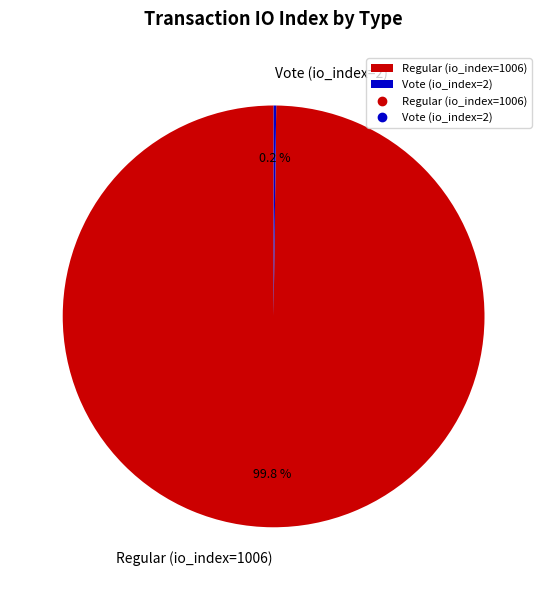

Which slice is the largest?

Regular (io_index=1006)